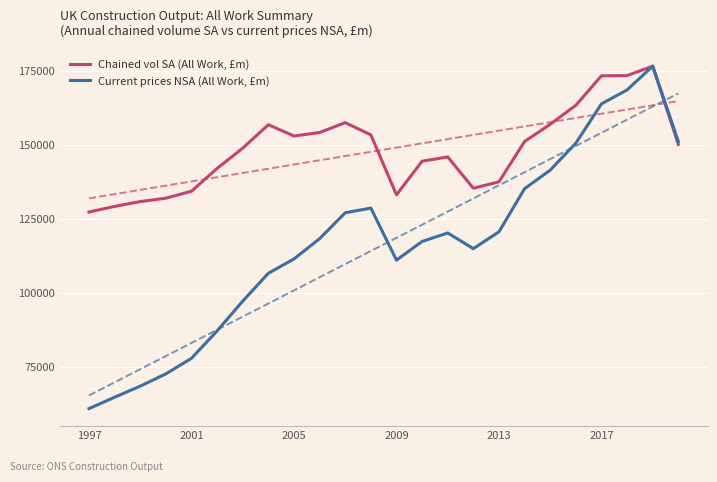

True or false: Chained vol SA (All Work, £m) and Current prices NSA (All Work, £m) cross at least once.

False